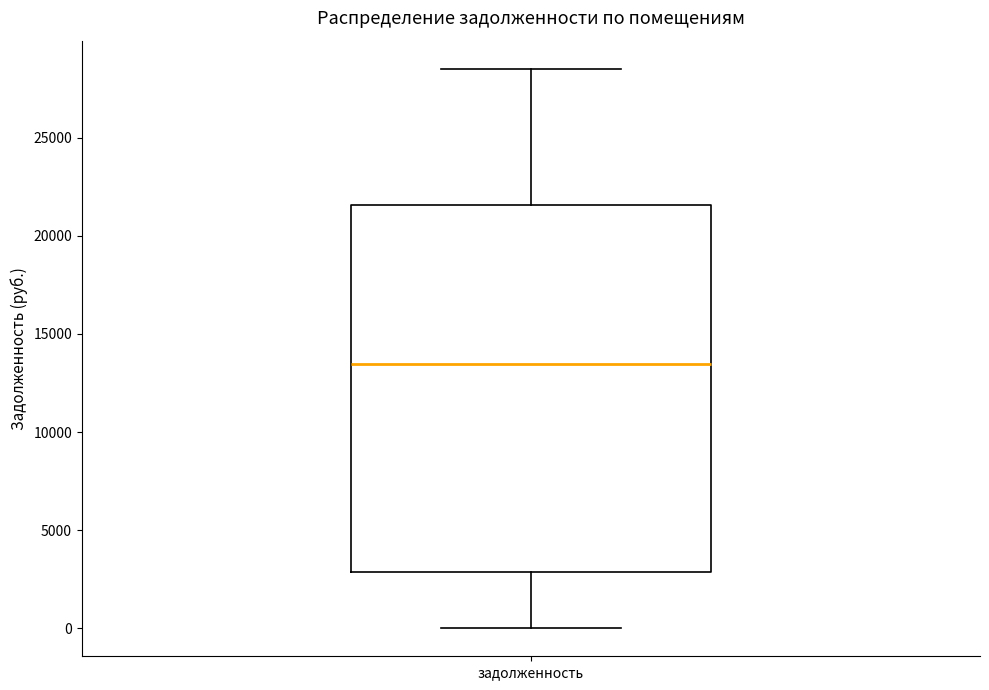

Where is the upper edge of the box for задолженность on the y-axis? The values are not printed on the chart, so give them approximately, as read against the axis.

21500